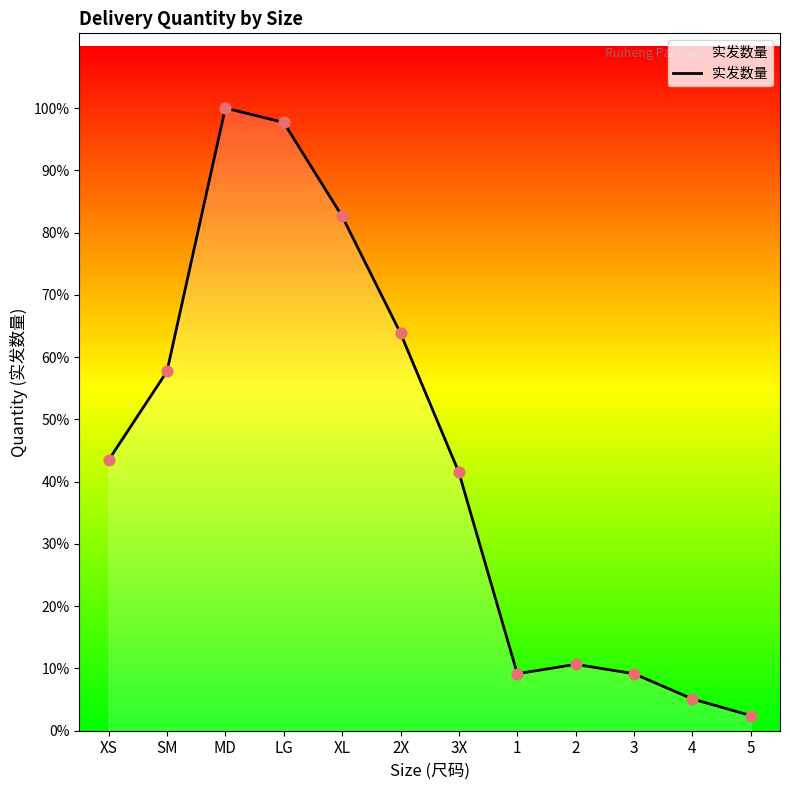

Is this an area chart (filled region under the line)?

Yes